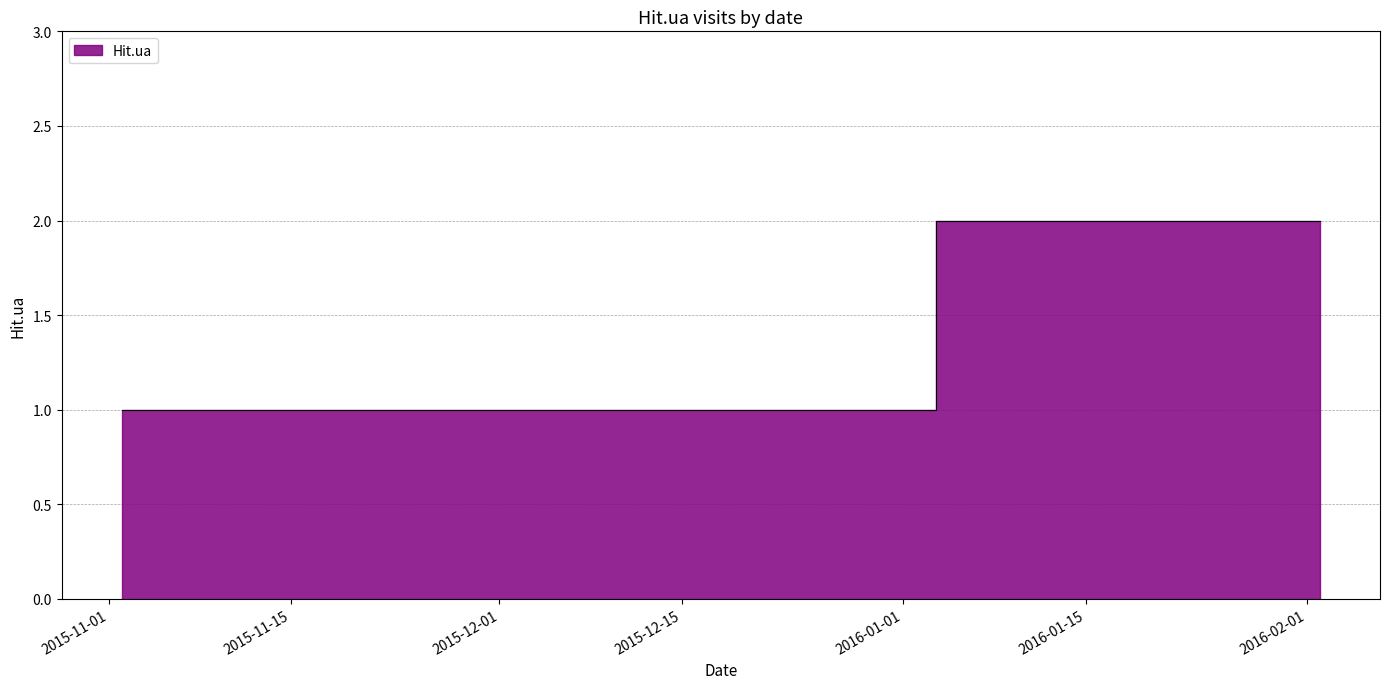

How many lines are shown in the chart?

1